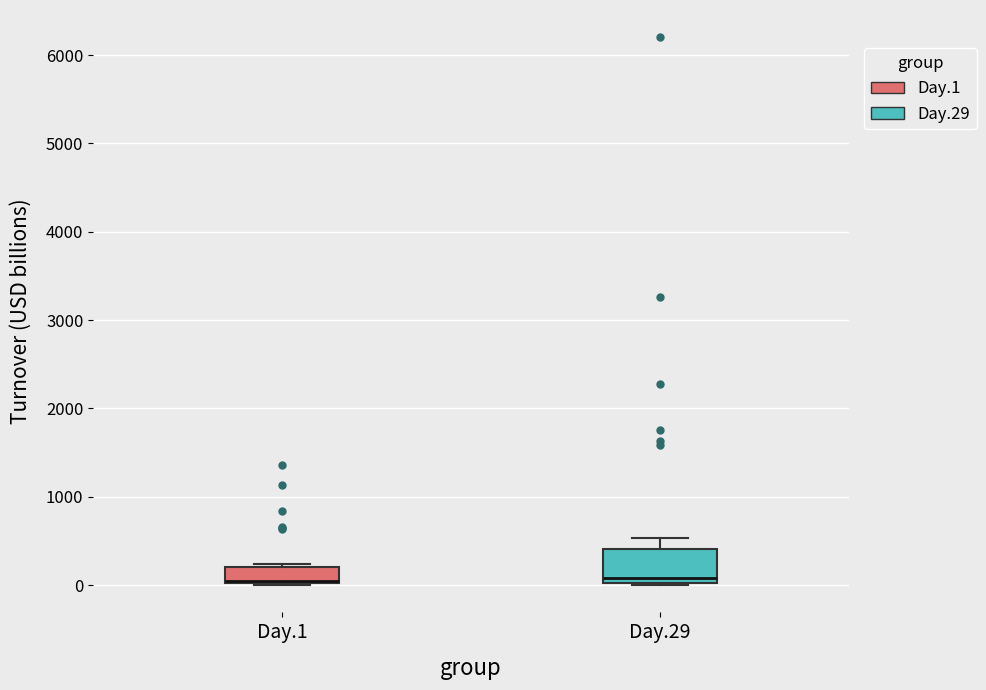

Comparing the boxes themselves (not the whiskers), which one is the tallest?

Day.29